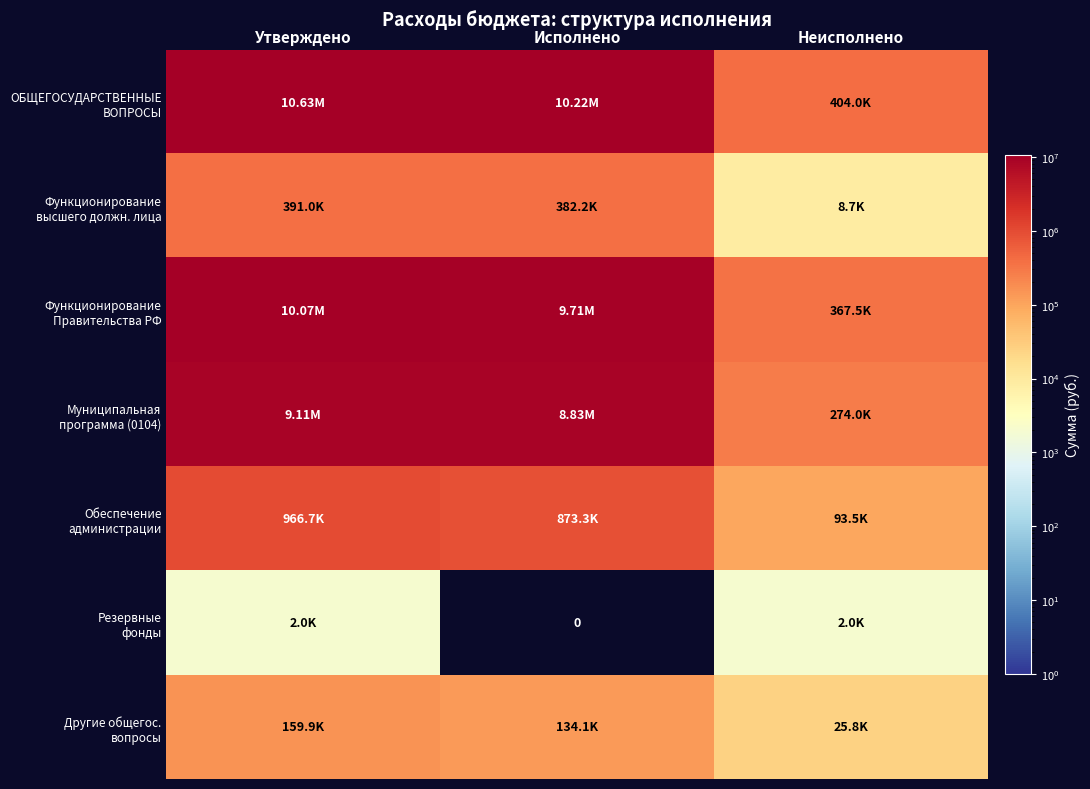

What is the difference between the maximum and minimum values in the Другие общегос. вопросы series?

134055.5